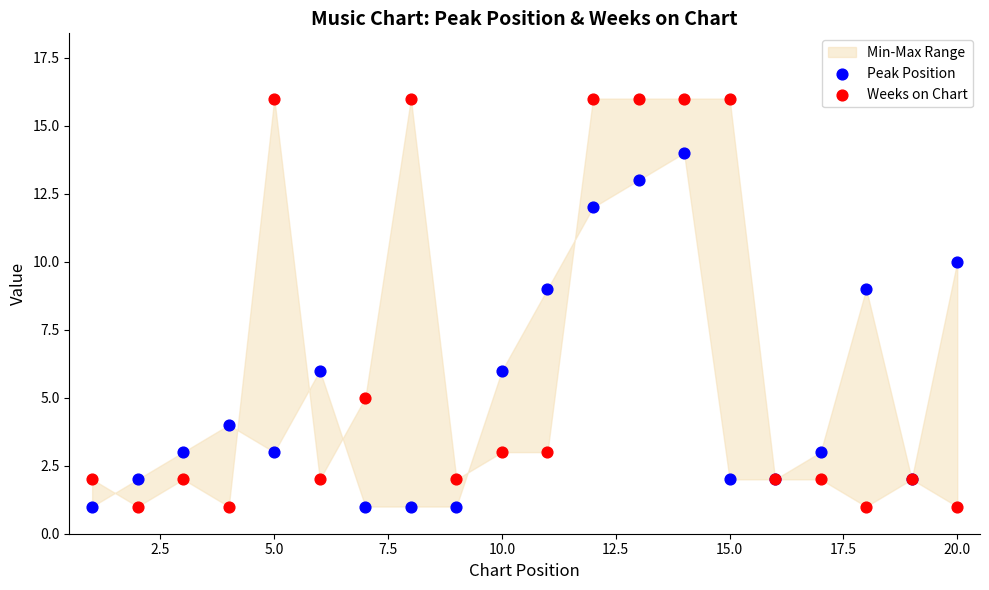

Which series has the widest spread of Y values?

Weeks on Chart